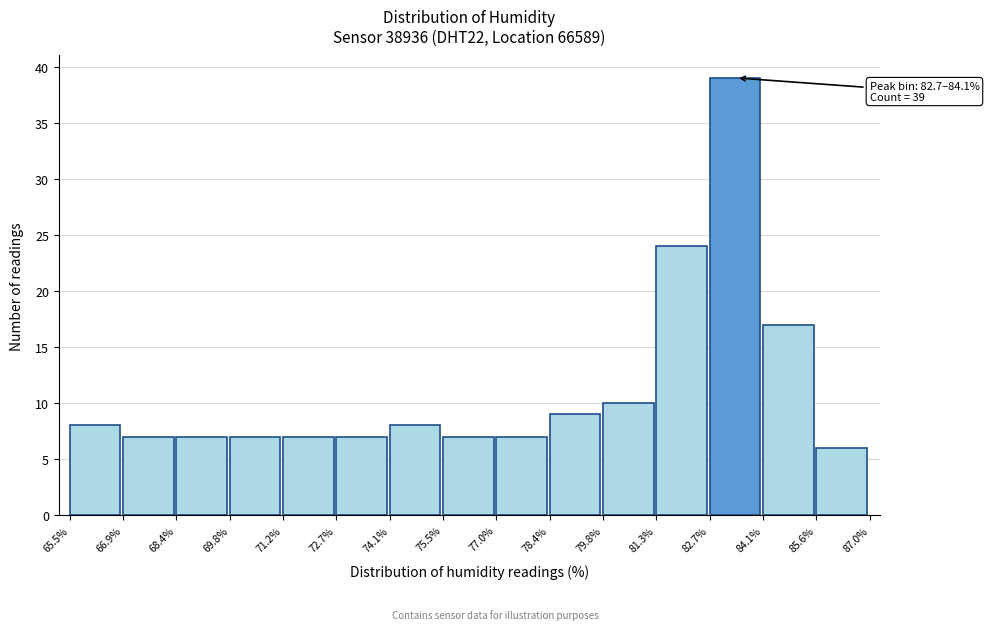

Over which range of the x-axis is the bar tallest?

82.7% to 84.1%